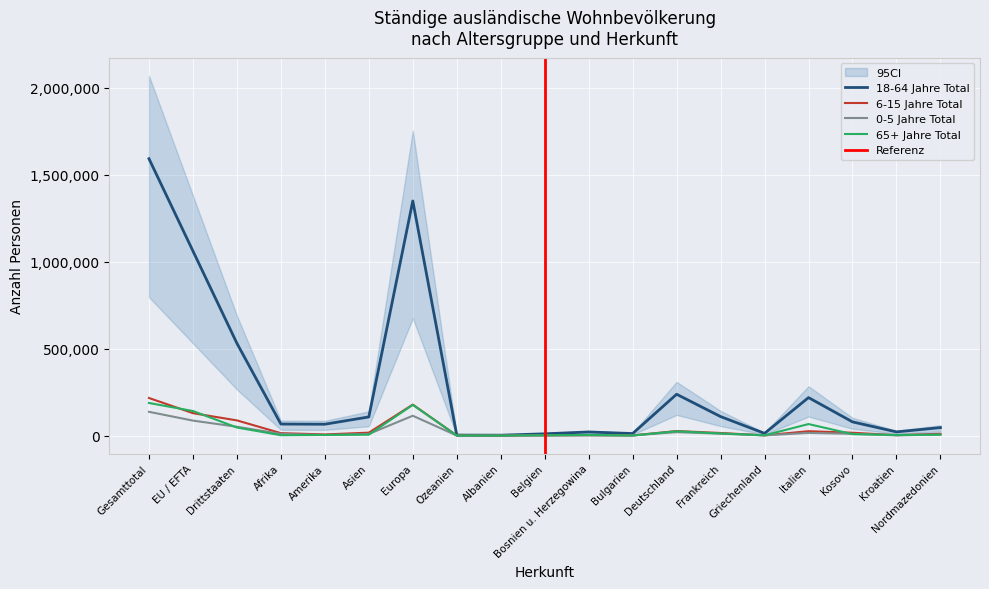

What is the label of the 15th point from the left?

Griechenland